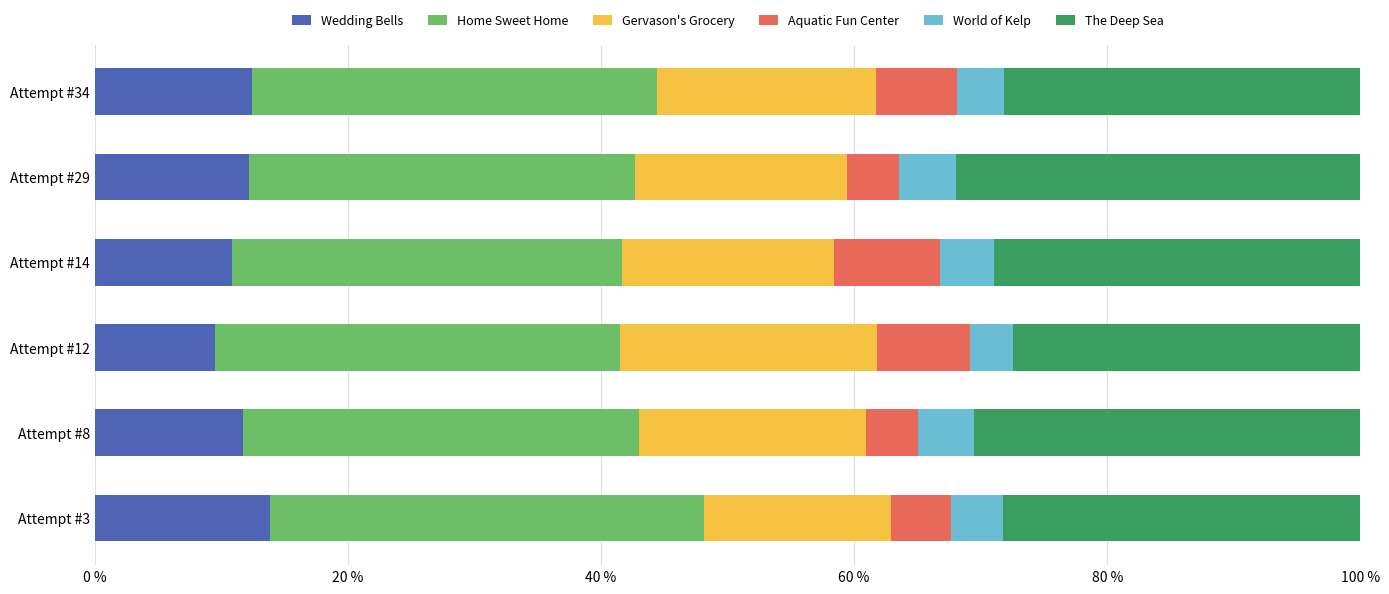

What is the total value across all series at Attempt #14?

100.0